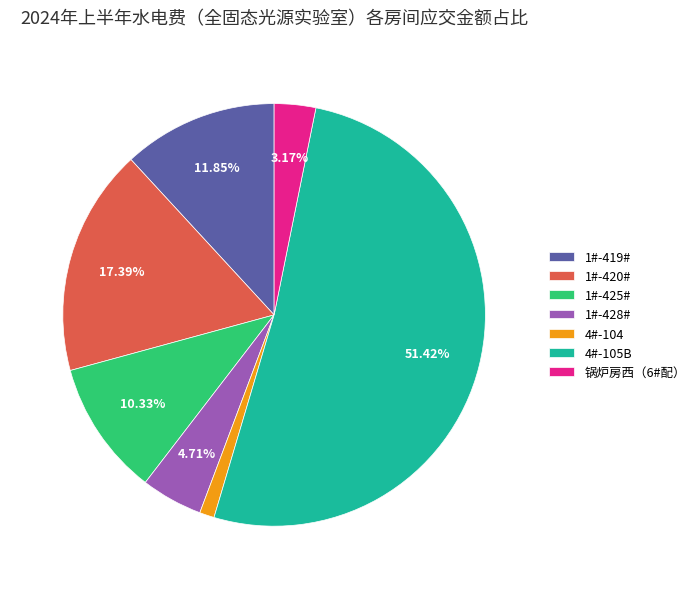

True or false: 4#-104 accounts for 10% of the total.

False